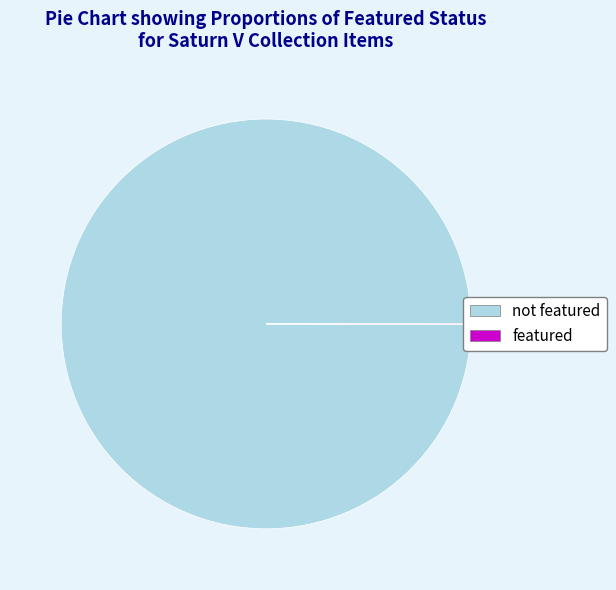

Is there a majority slice in this chart?

Yes